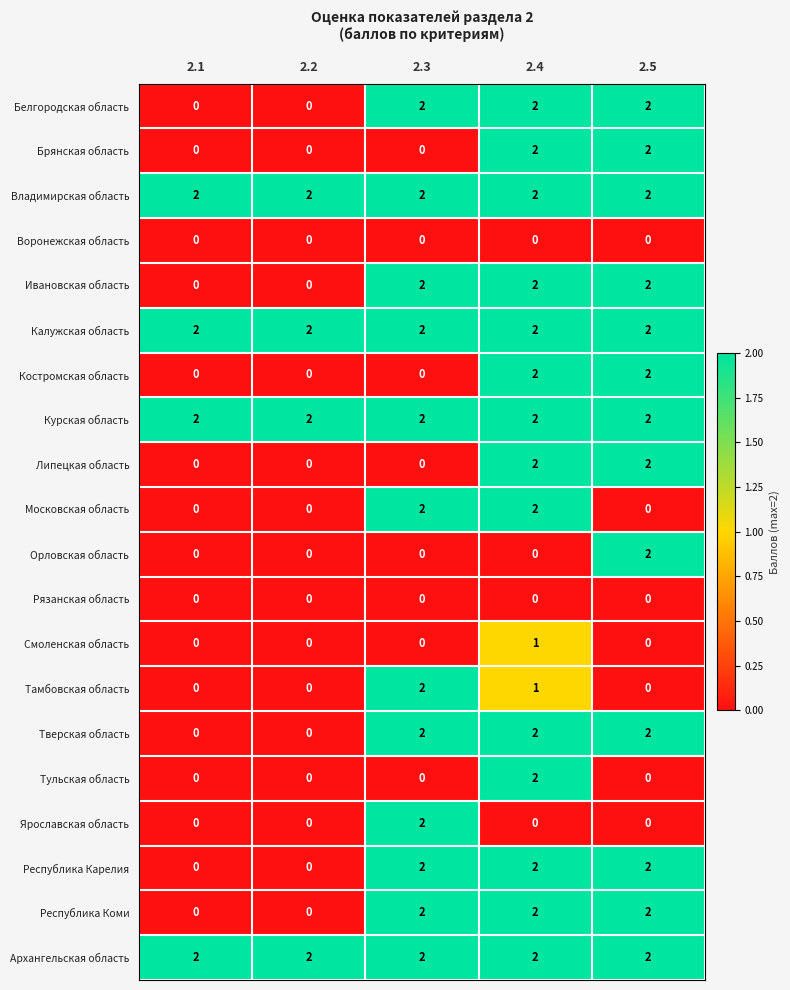

True or false: Калужская область has a value of 2 at 2.1.

True